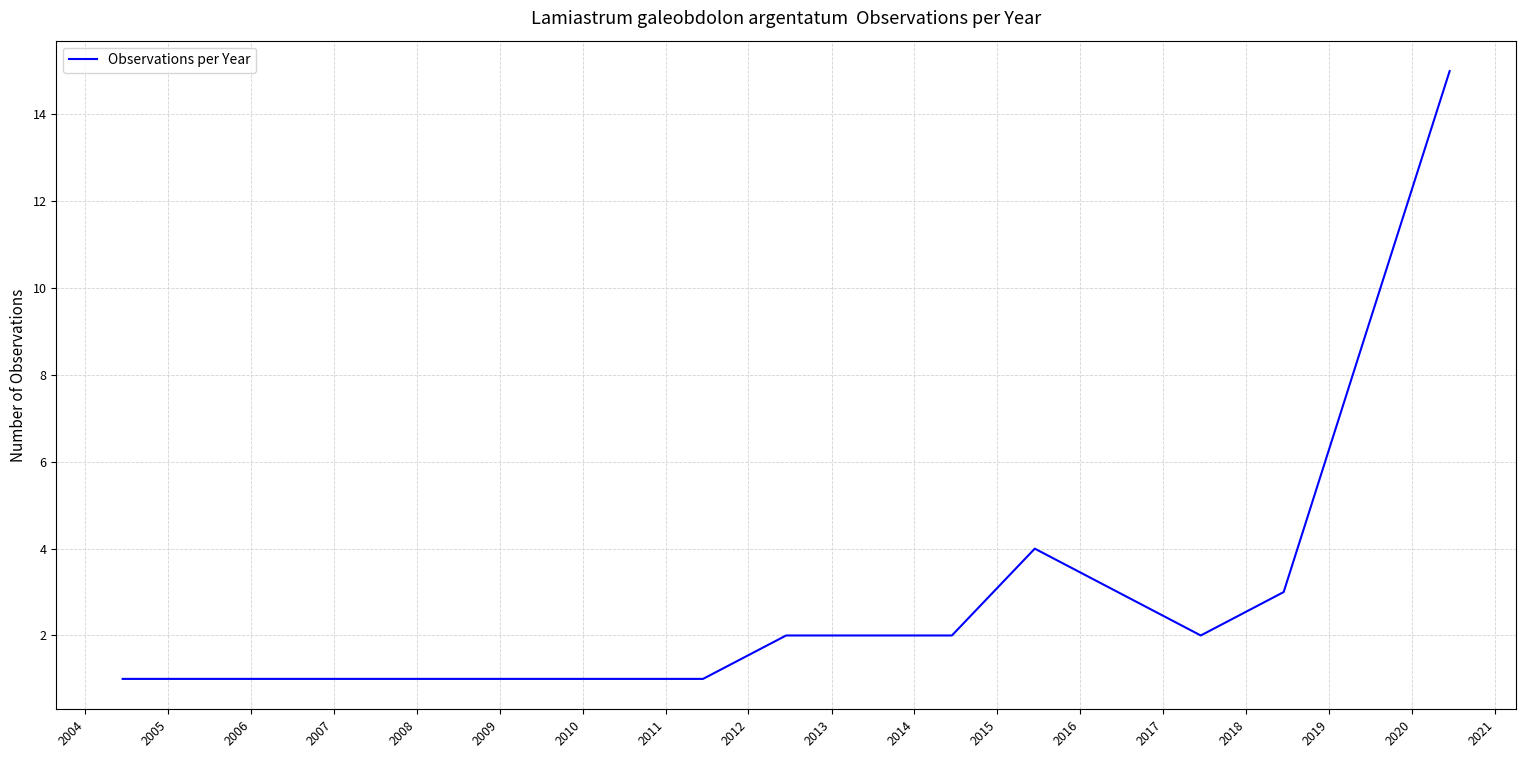

What is the greatest value displayed?

15